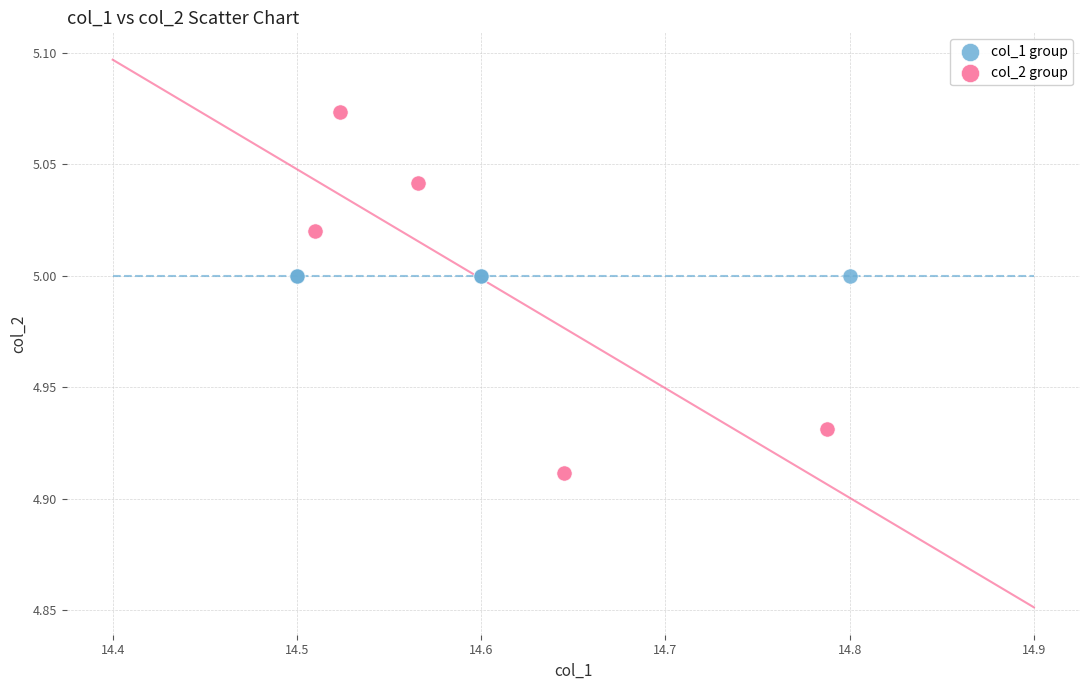

Which series contains the lowest Y value?

col_2 group